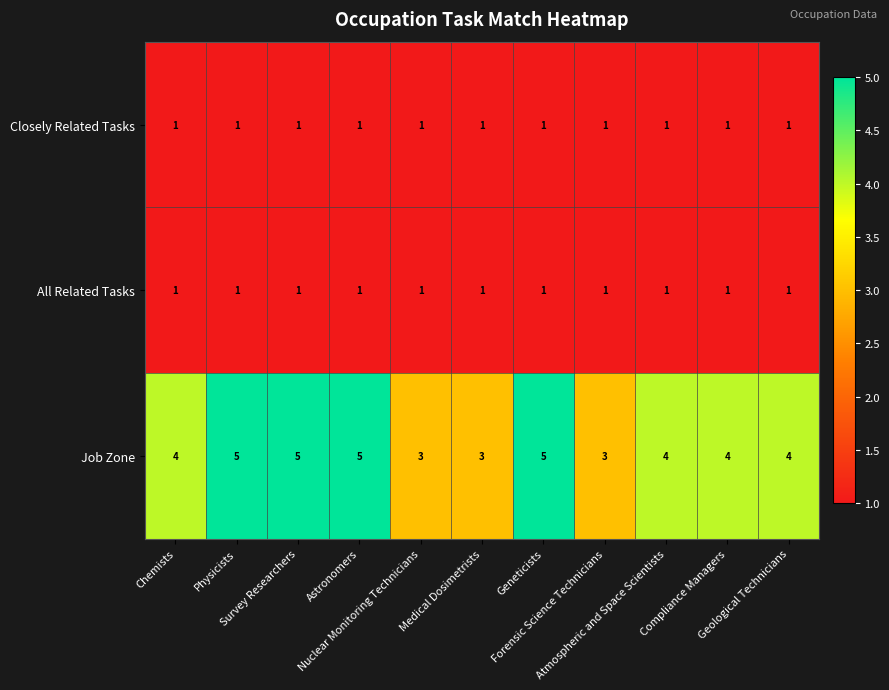

Count the Job Zone values in the range 3 to 5.

11